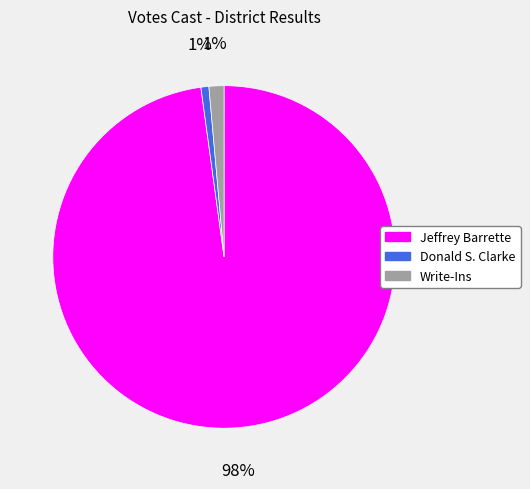

Which has a higher value, Donald S. Clarke or Jeffrey Barrette?

Jeffrey Barrette